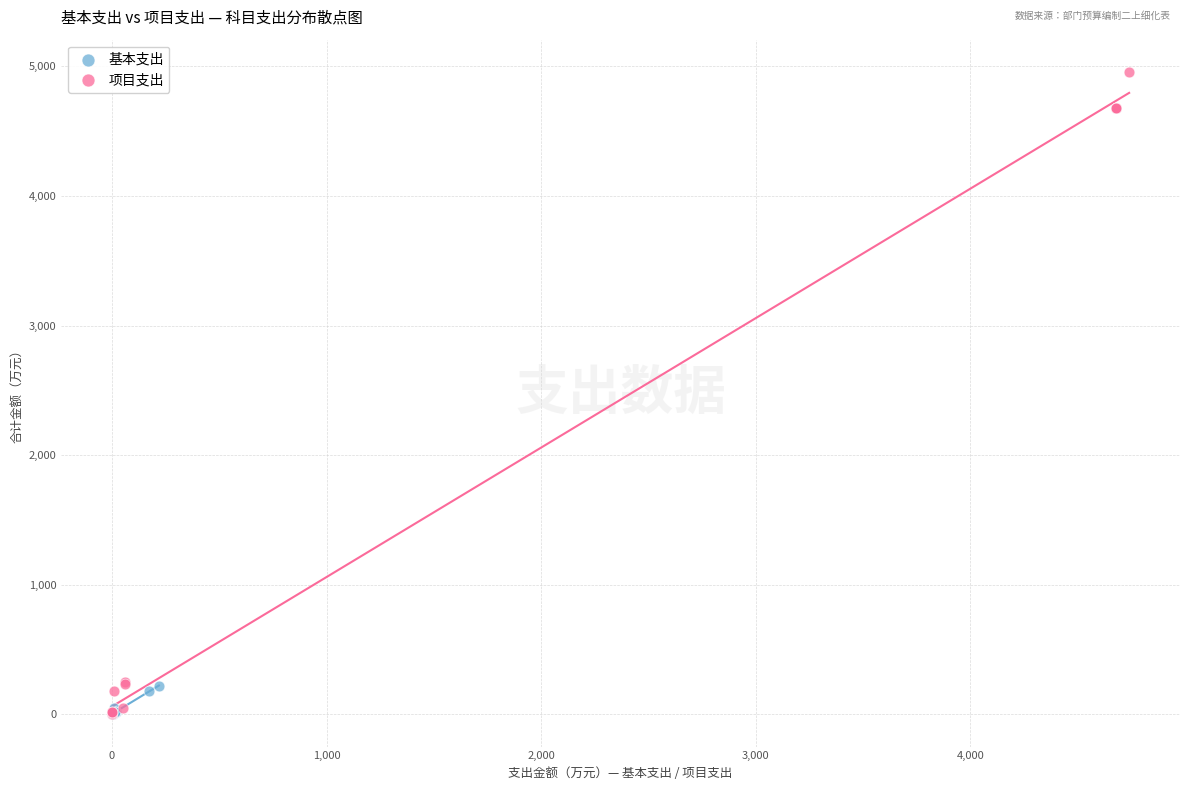

Which series has the largest Y range (max minus min)?

项目支出